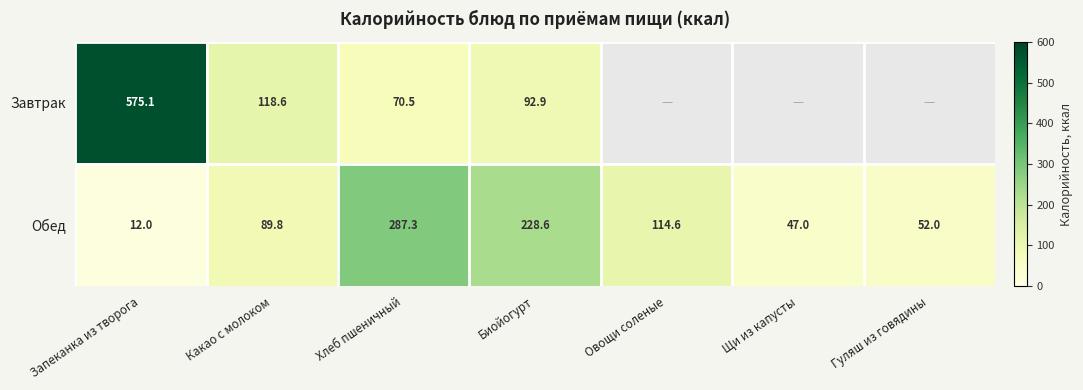

Is it true that Завтрак equals 92.9 at Биойогурт?

True